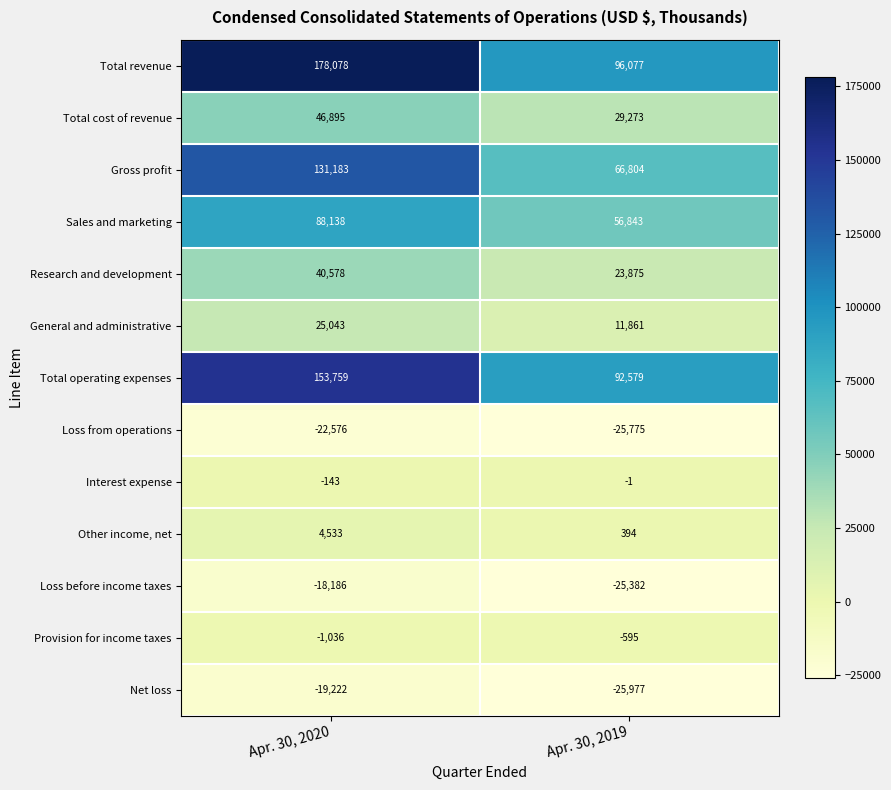

What is the total value across all series at Apr. 30, 2020?

607044